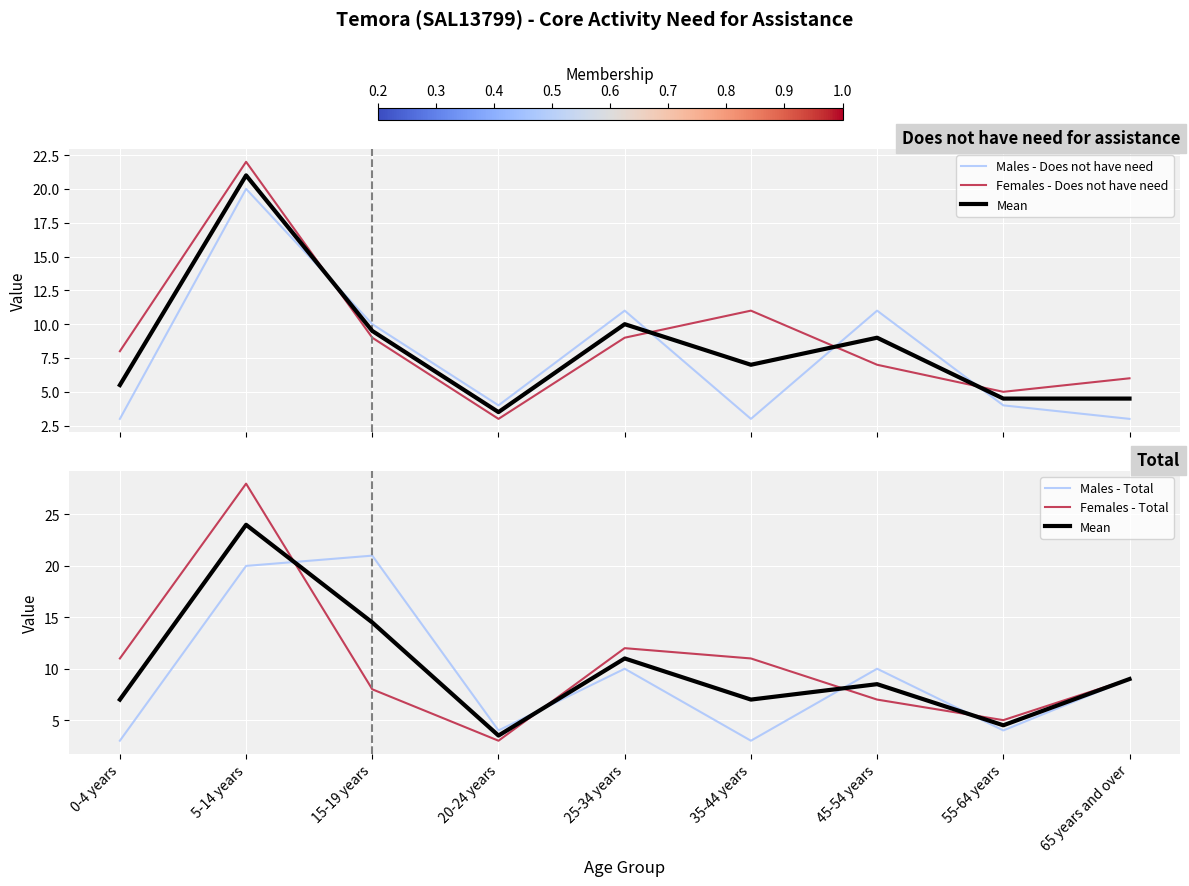

What is the minimum value for Females - Total?

3.0